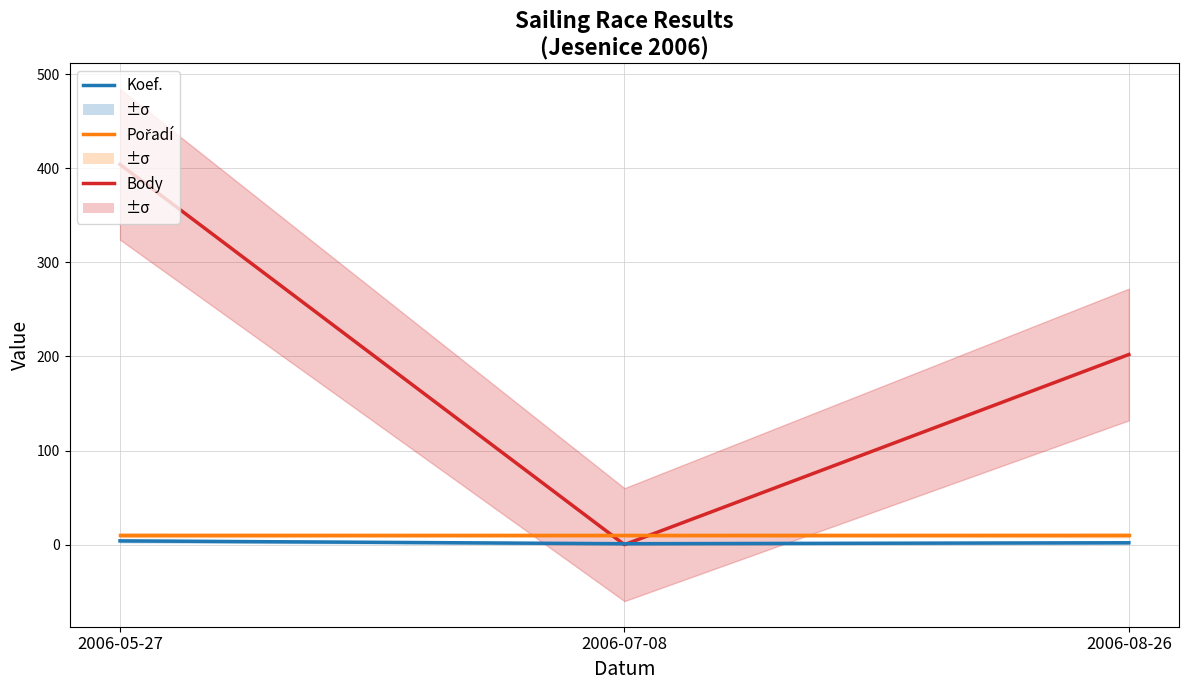

At 2006-07-08, list the series in order from smallest to largest.

Body, Koef., Pořadí